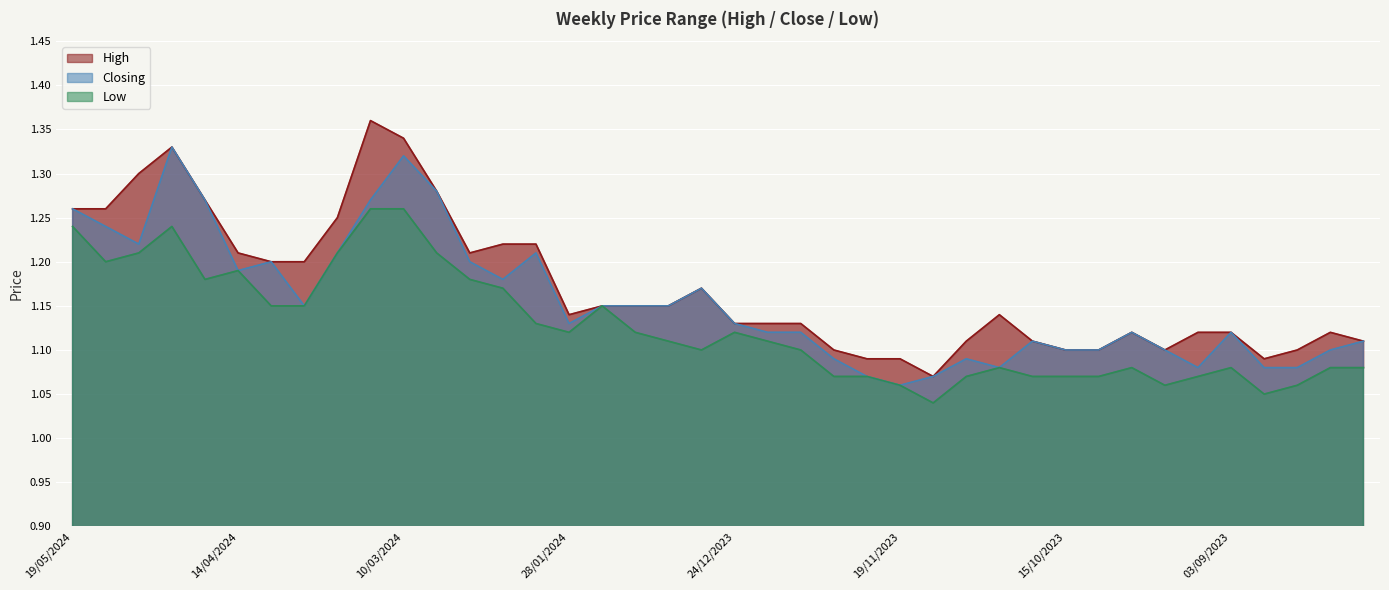

Rank the categories by High value from highest to lowest.

17/03/2024, 10/03/2024, 28/04/2024, 05/05/2024, 03/03/2024, 21/04/2024, 19/05/2024, 12/05/2024, 24/03/2024, 18/02/2024, 11/02/2024, 14/04/2024, 25/02/2024, 07/04/2024, 31/03/2024, 31/12/2023, 21/01/2024, 14/01/2024, 07/01/2024, 28/01/2024, 29/10/2023, 24/12/2023, 17/12/2023, 10/12/2023, 24/09/2023, 10/09/2023, 03/09/2023, 13/08/2023, 05/11/2023, 22/10/2023, 06/08/2023, 03/12/2023, 15/10/2023, 08/10/2023, 17/09/2023, 20/08/2023, 26/11/2023, 19/11/2023, 27/08/2023, 12/11/2023